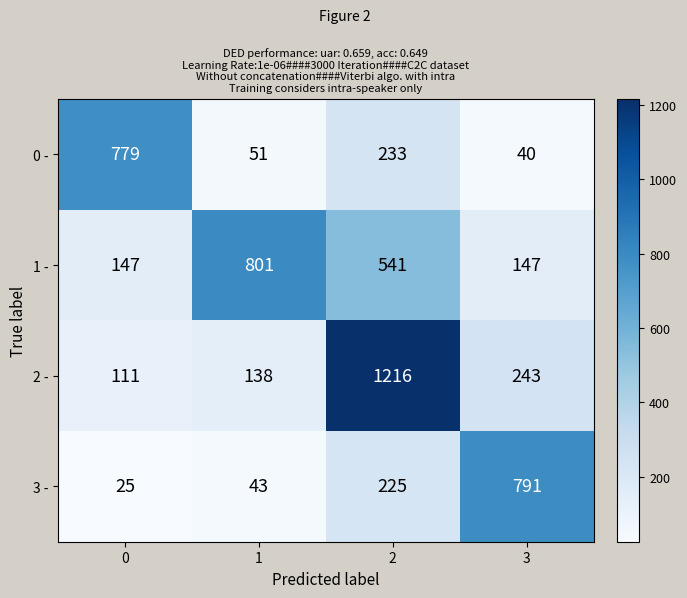

Reading right to left, transcribe all the data shown in this chart.

0 -: 3=40	2=233	1=51	0=779
1 -: 3=147	2=541	1=801	0=147
2 -: 3=243	2=1216	1=138	0=111
3 -: 3=791	2=225	1=43	0=25